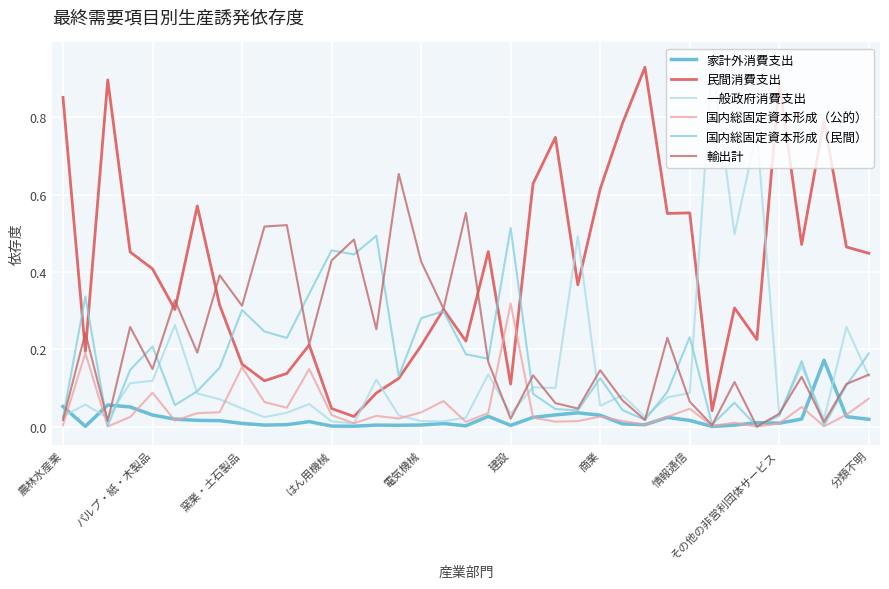

What is the label of the 4th point from the right?

33